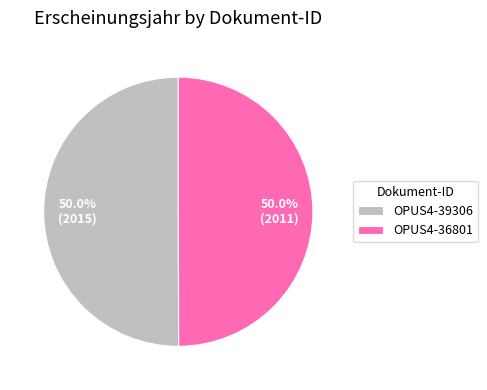

What is the total percentage of OPUS4-36801 and OPUS4-39306?

100.0%